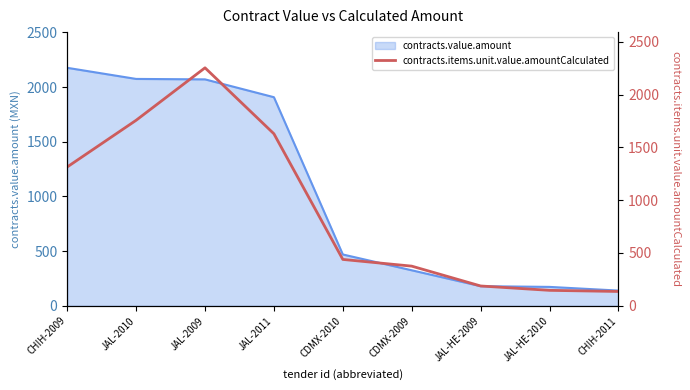

The chart shows a value of 1746.2 at CHIH-2009. True or false?

False